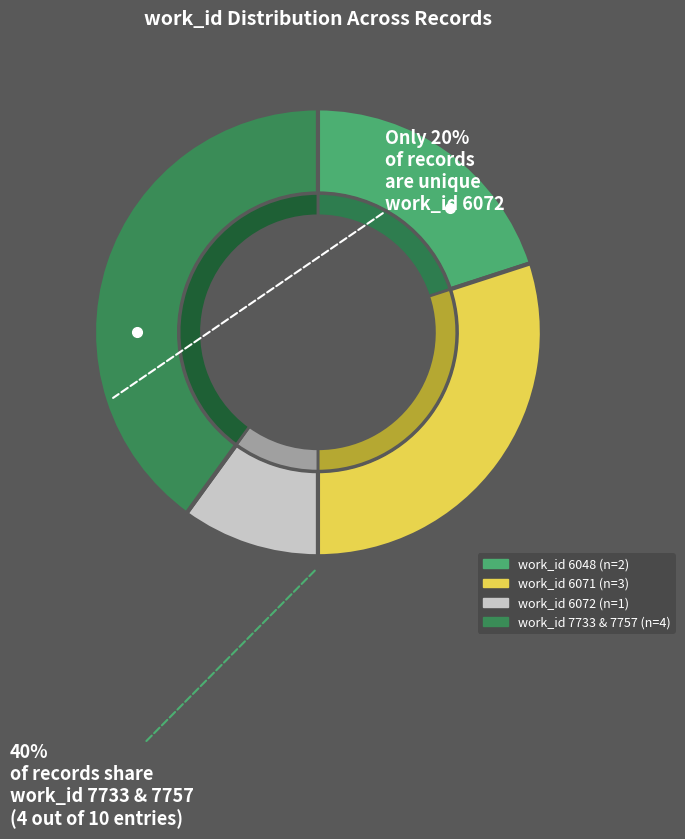

Does any single category account for the majority?

No